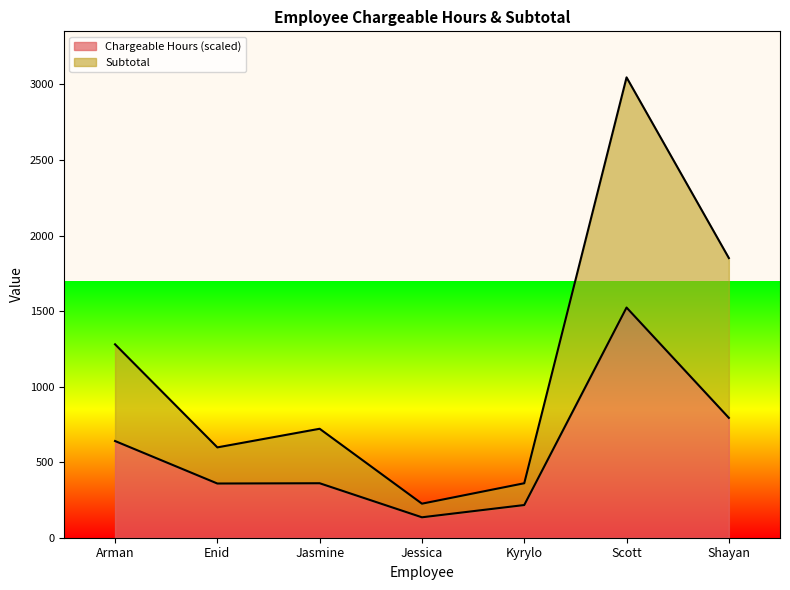

How many values in the Chargeable Hours series are below 360?

3